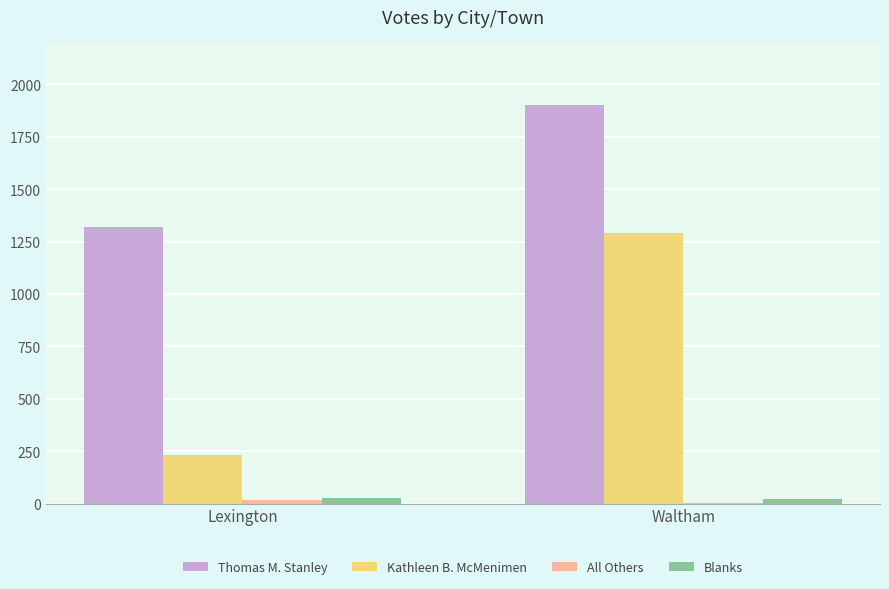

What is the sum of all Thomas M. Stanley values?

3220